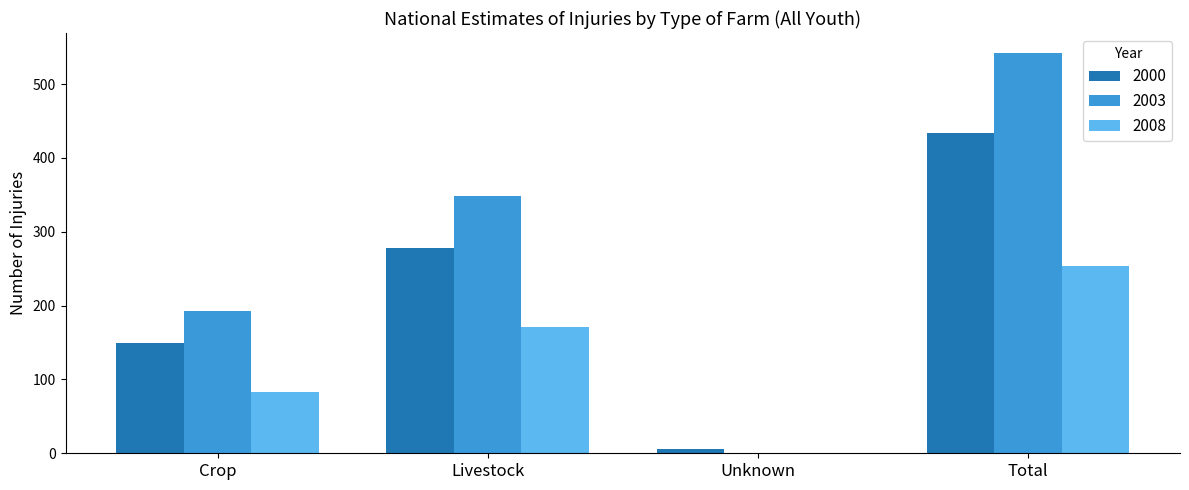

Does the chart contain stacked bars?

No